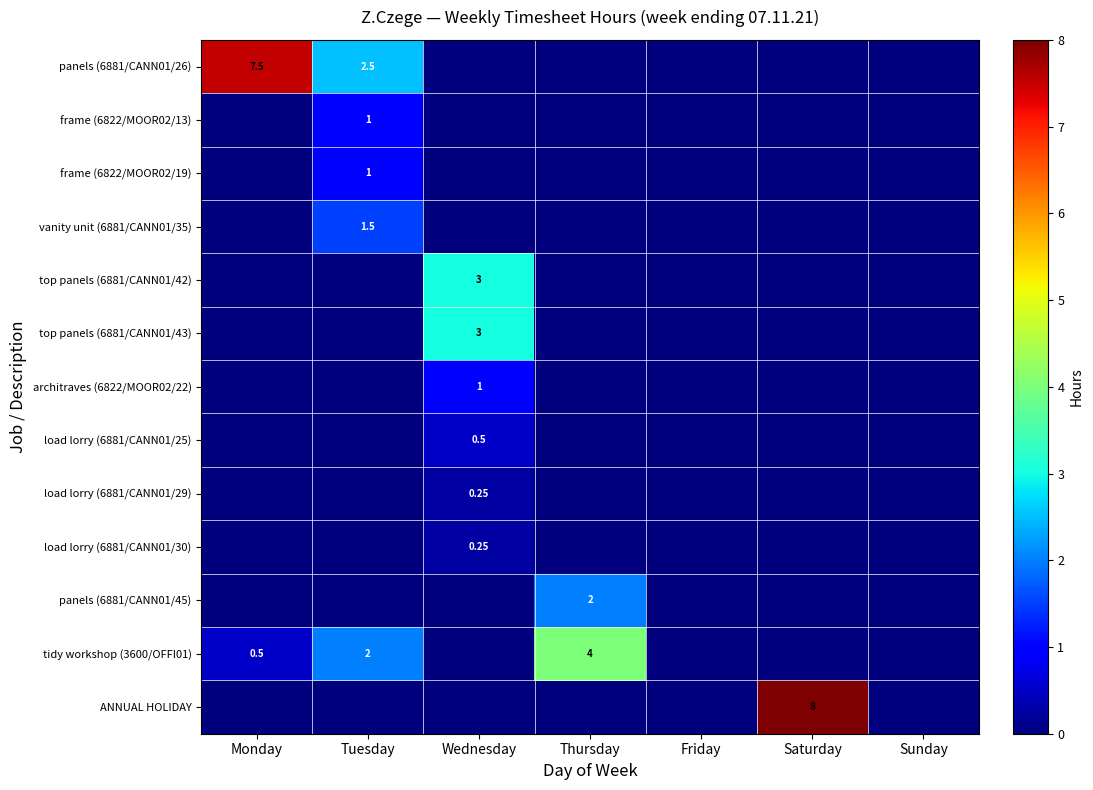

Which series has the largest total across all categories?

panels (6881/CANN01/26)